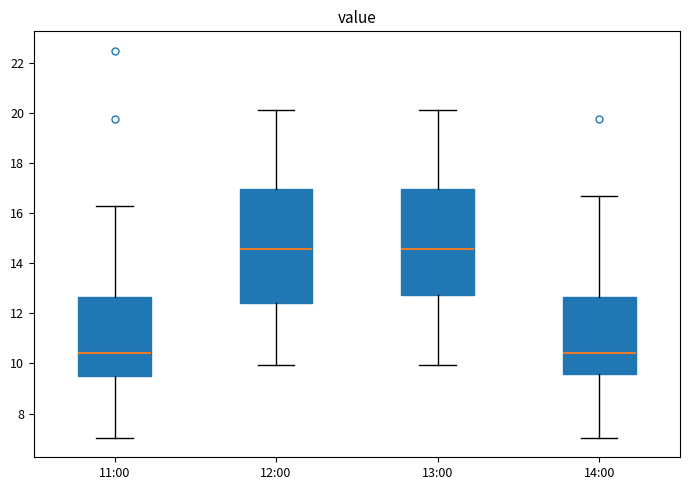

Reading left to right, transcribe this box plot: for each box, give where its median line is, the range the box spans, and where its two whiskers end, as read against the y-axis. The values are not printed on the chart, so give them approximately, as read against the axis.

11:00: median 10.4, box 9.6 to 12.6, whiskers 7.0 to 16.4
12:00: median 14.6, box 12.4 to 17.0, whiskers 10.0 to 20.2
13:00: median 14.6, box 12.8 to 17.0, whiskers 10.0 to 20.2
14:00: median 10.4, box 9.6 to 12.6, whiskers 7.0 to 16.6